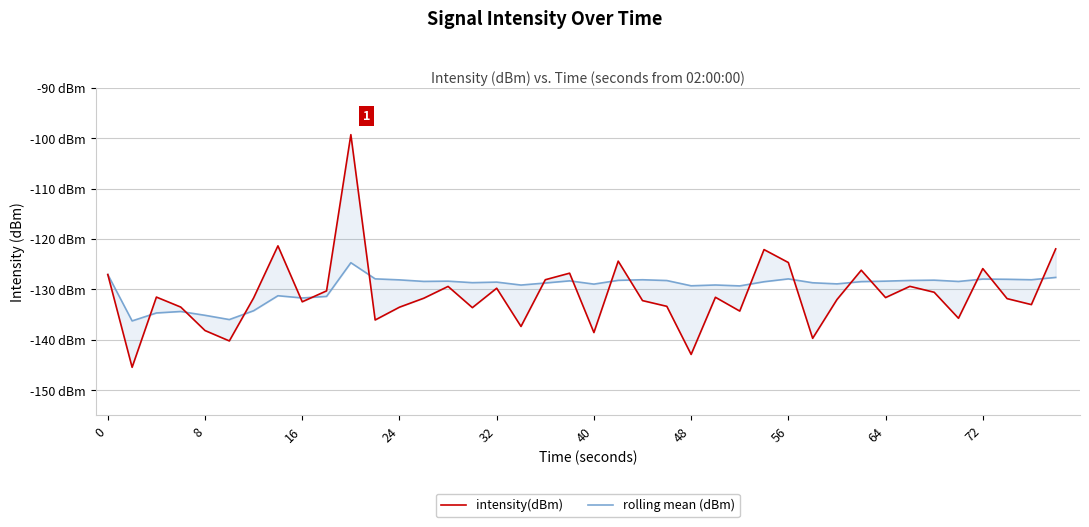

Reading right to left, what are all the values shown in this chart?

intensity(dBm): -121.9	-133.0	-131.8	-125.9	-135.7	-130.6	-129.4	-131.6	-126.2	-132.0	-139.7	-124.7	-122.1	-134.3	-131.6	-142.9	-133.3	-132.2	-124.4	-138.6	-126.8	-128.1	-137.3	-129.8	-133.6	-129.4	-131.7	-133.5	-136.1	-99.3	-130.3	-132.5	-121.3	-131.7	-140.2	-138.2	-133.5	-131.5	-145.4	-127.0
rolling mean (dBm): -127.6	-128.1	-128.0	-127.9	-128.4	-128.2	-128.2	-128.4	-128.4	-128.9	-128.7	-127.9	-128.5	-129.3	-129.1	-129.3	-128.2	-128.1	-128.2	-128.9	-128.3	-128.7	-129.1	-128.5	-128.7	-128.4	-128.4	-128.1	-127.9	-124.7	-131.4	-131.7	-131.2	-134.2	-136.0	-135.1	-134.4	-134.7	-136.2	-127.0